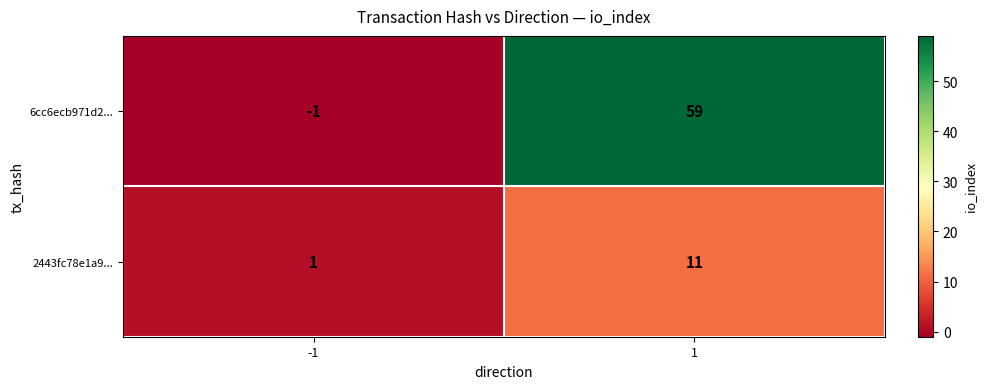

The value of 6cc6ecb971d2... at 1 is 59. True or false?

True